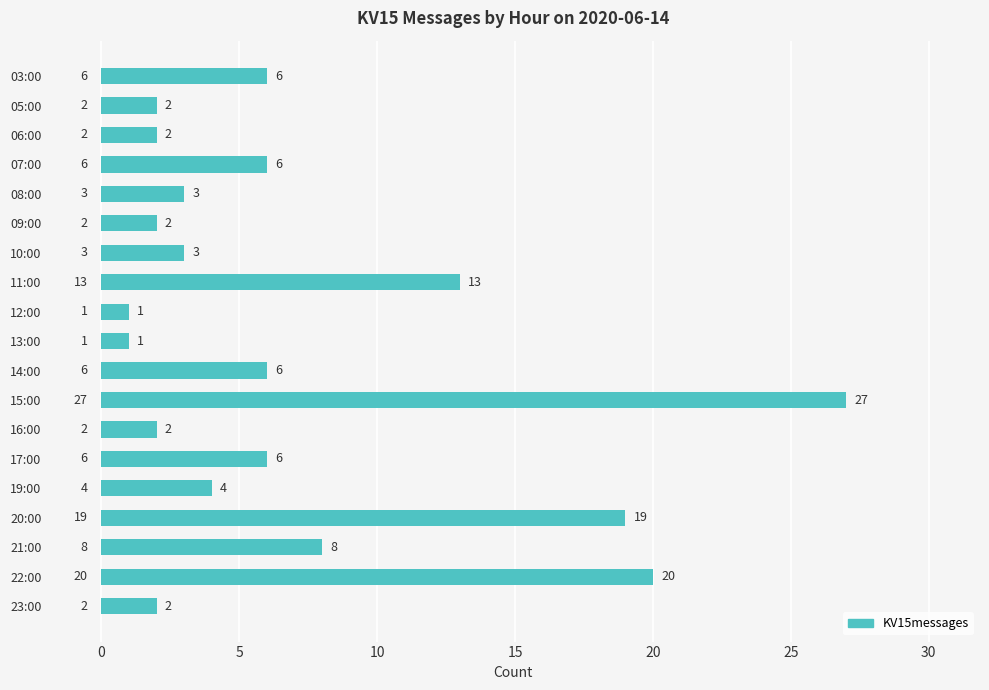

Which has a higher value, 12:00 or 14:00?

14:00